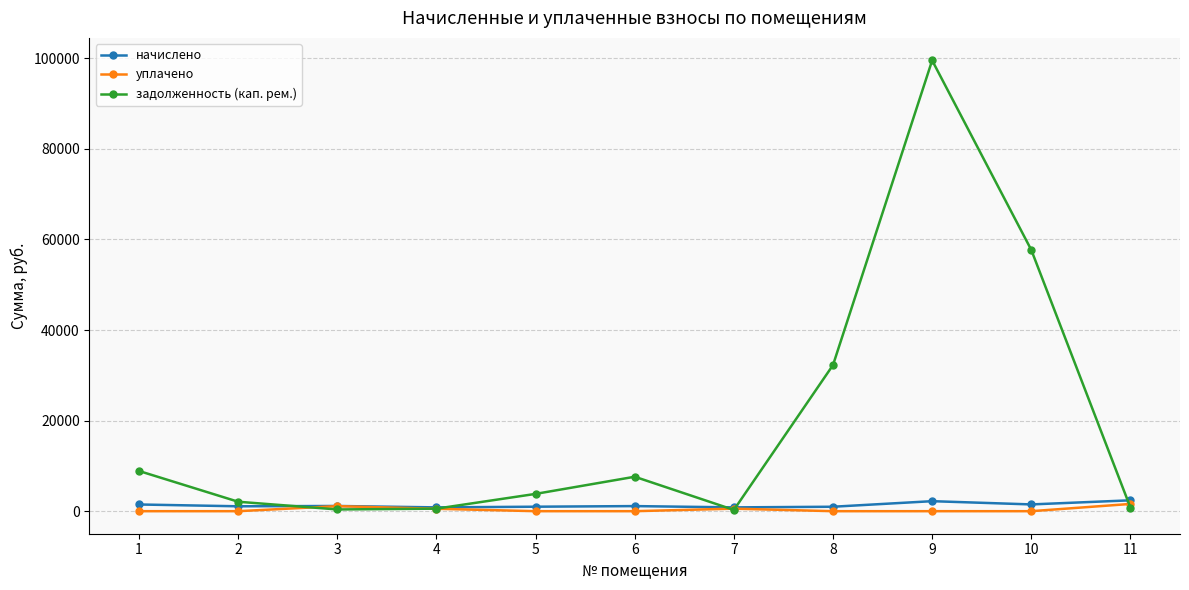

What is the highest value of the задолженность (кап. рем.) series?

99543.0